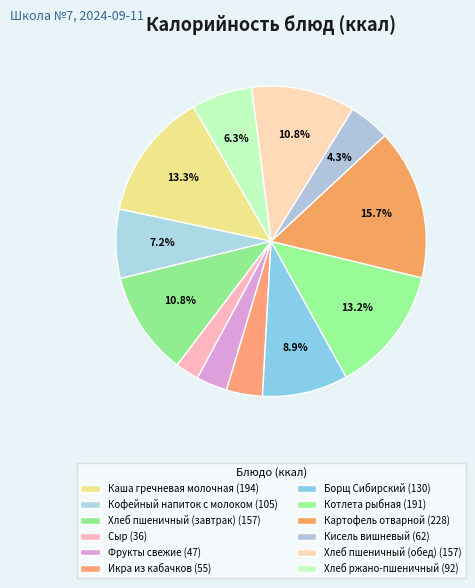

Count the number of slices in the pie.

12